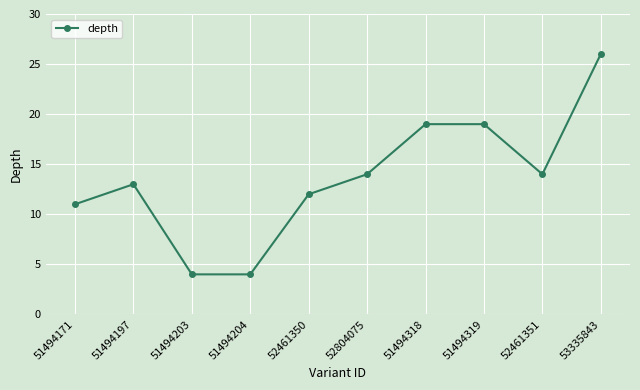

What is the maximum value shown in the chart?

26